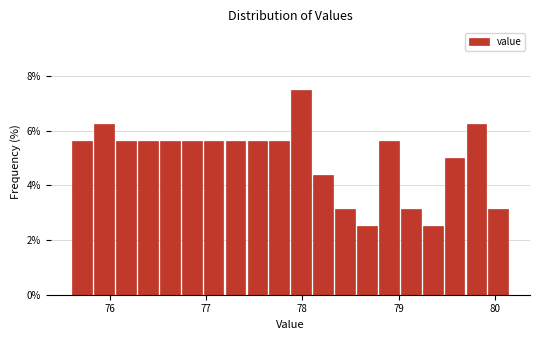

Around what value on the x-axis is the tallest bar? Give the approximate position of its centre, as read against the axis.

78.0